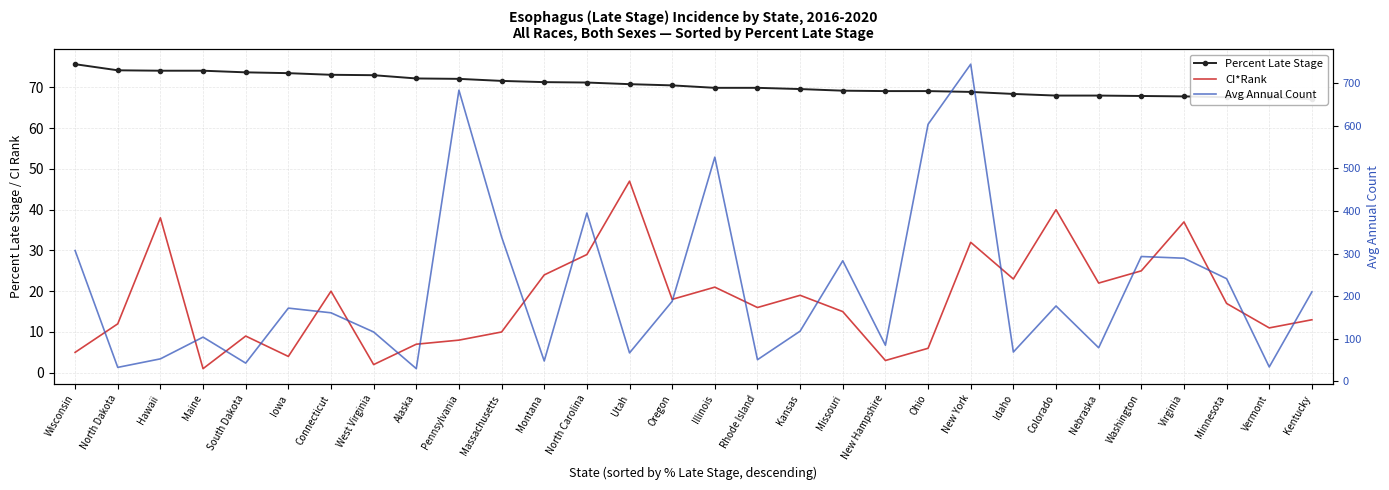

What is the sum of all Percent Late Stage values?

2119.2